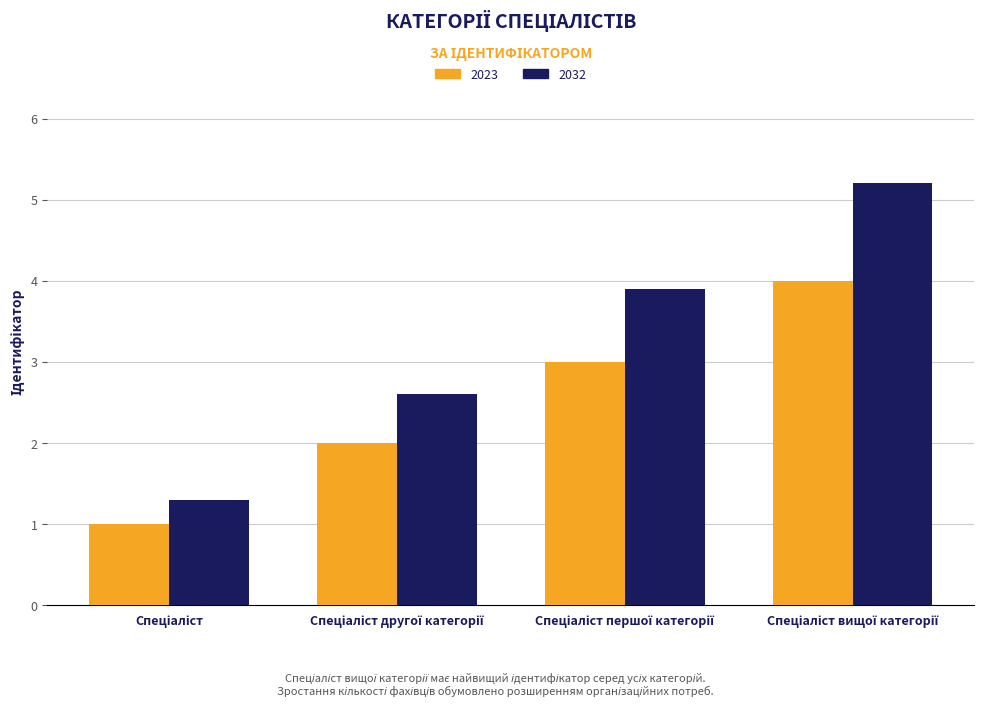

How many series are shown in this chart?

2